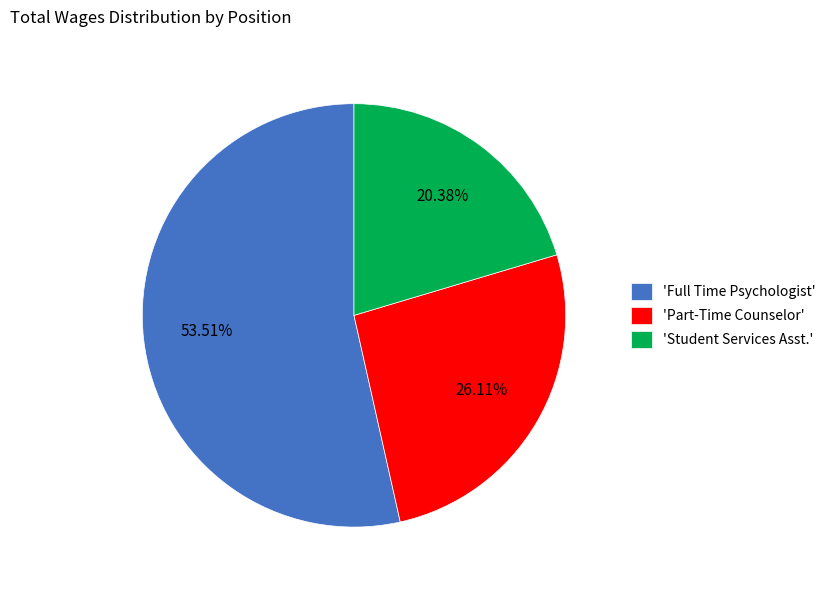

Does any single category account for the majority?

Yes